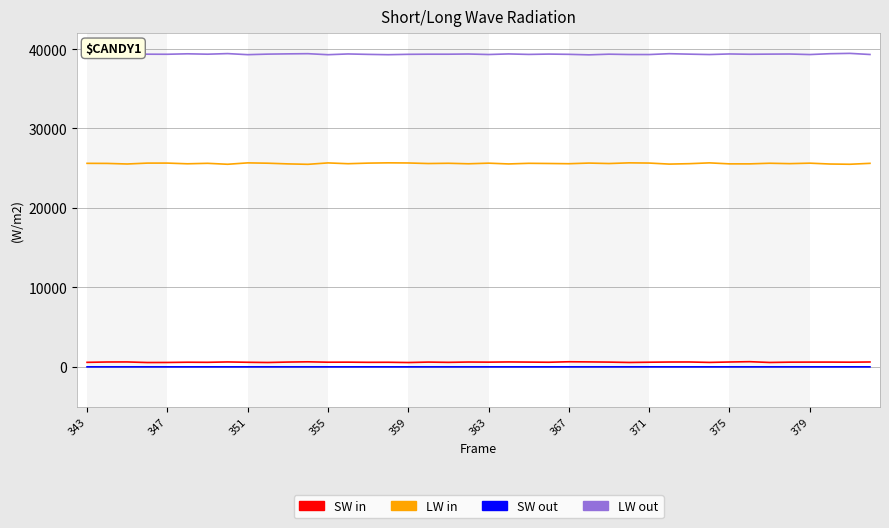

Rank the series by their maximum value, from lowest to highest.

SW out, SW in, LW in, LW out